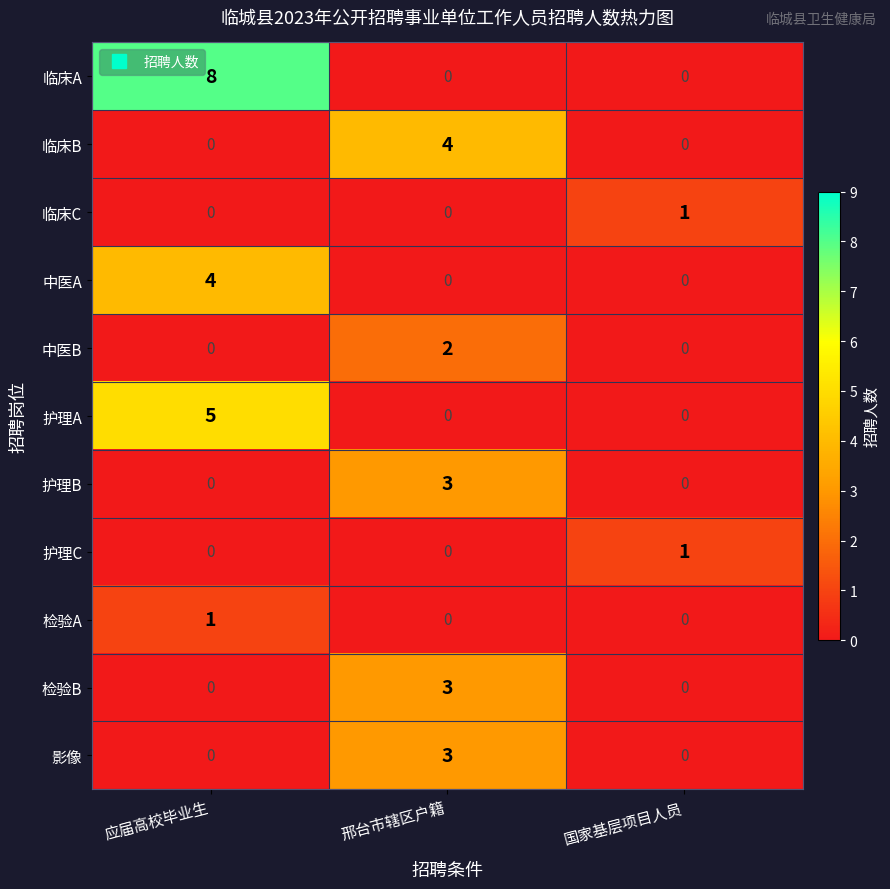

Count the 检验A values in the range 0 to 1.

3